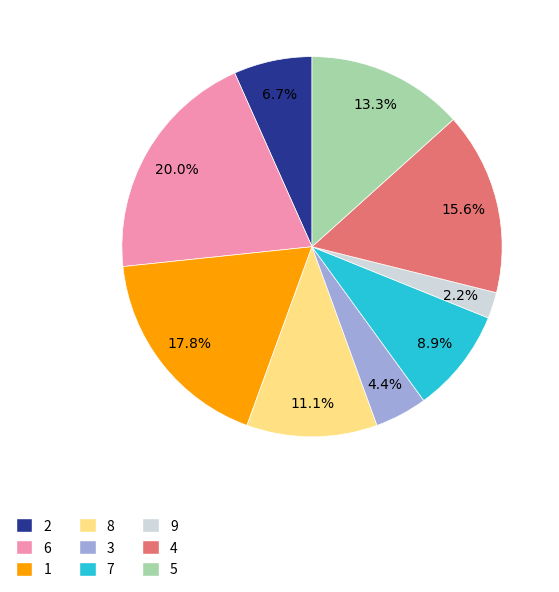

To the nearest percent, what is the difference between the 1 and 6 slice percentages?

2%